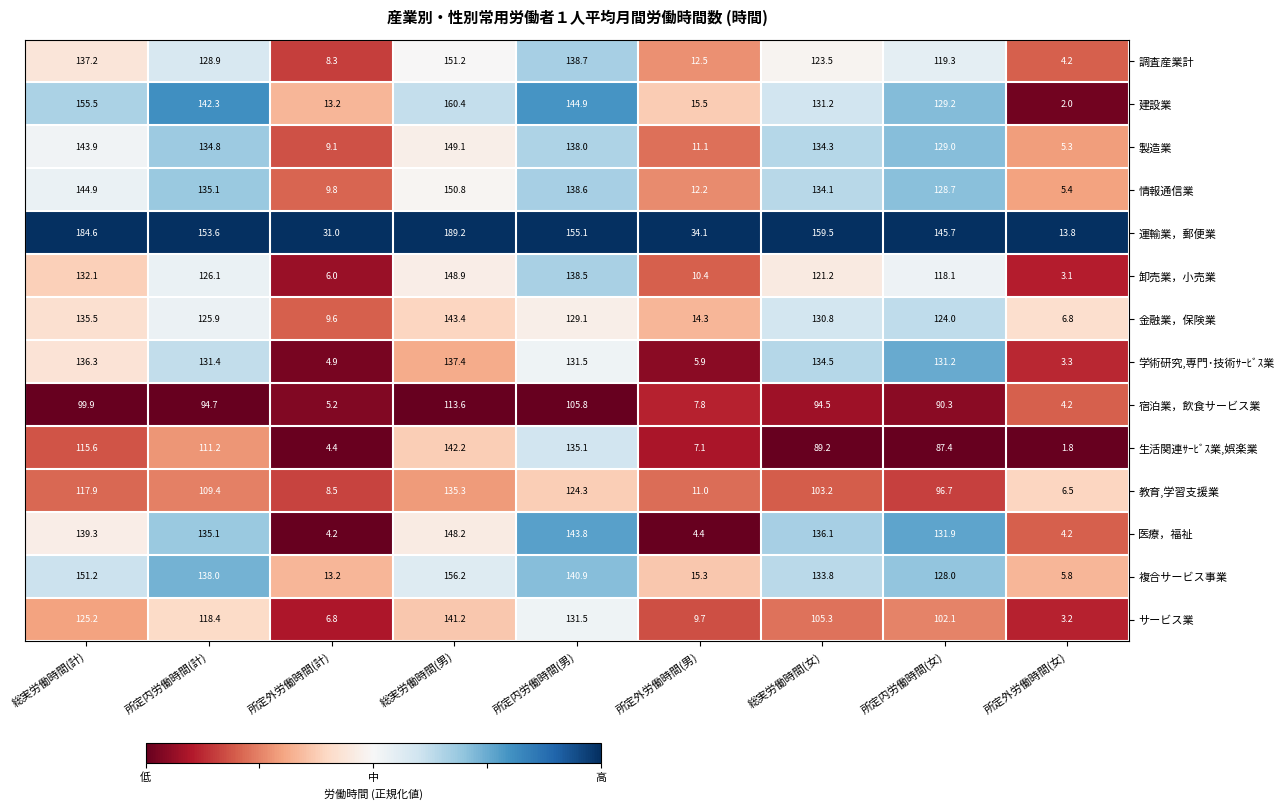

Which series has the largest range (max minus min)?

運輸業，郵便業